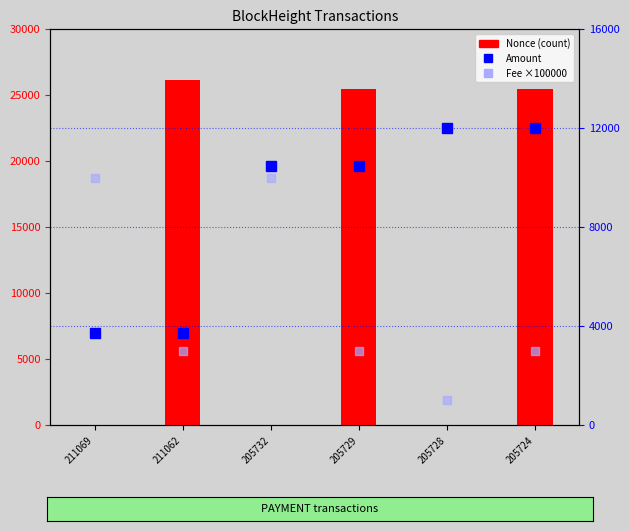

How many Fee (×100000) values are between 3000 and 10000?

5